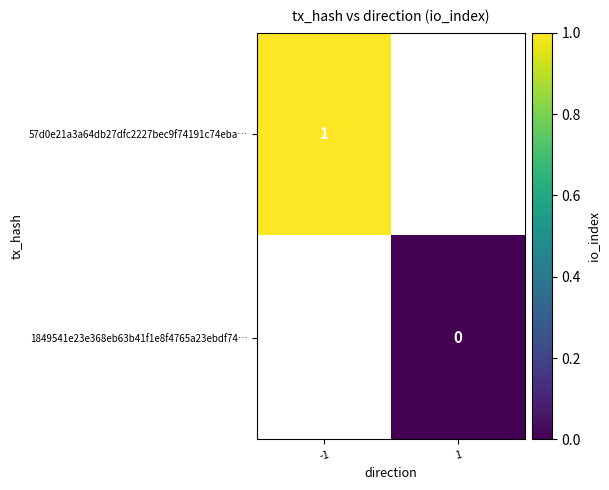

The value of 57d0e21a3a64db27dfc2227bec9f74191c74eba… at -1 is 1. True or false?

True